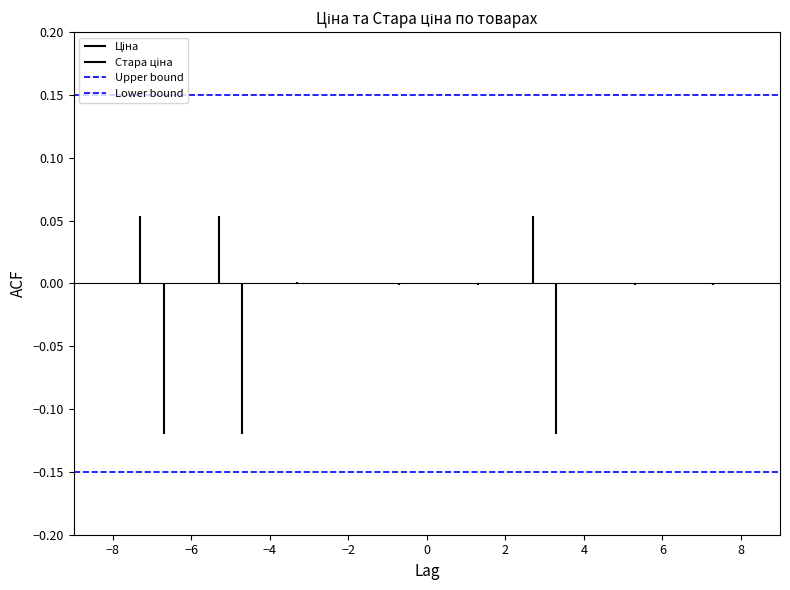

List the series in order of their peak value, highest first.

Upper bound, Ціна, Стара ціна, Lower bound